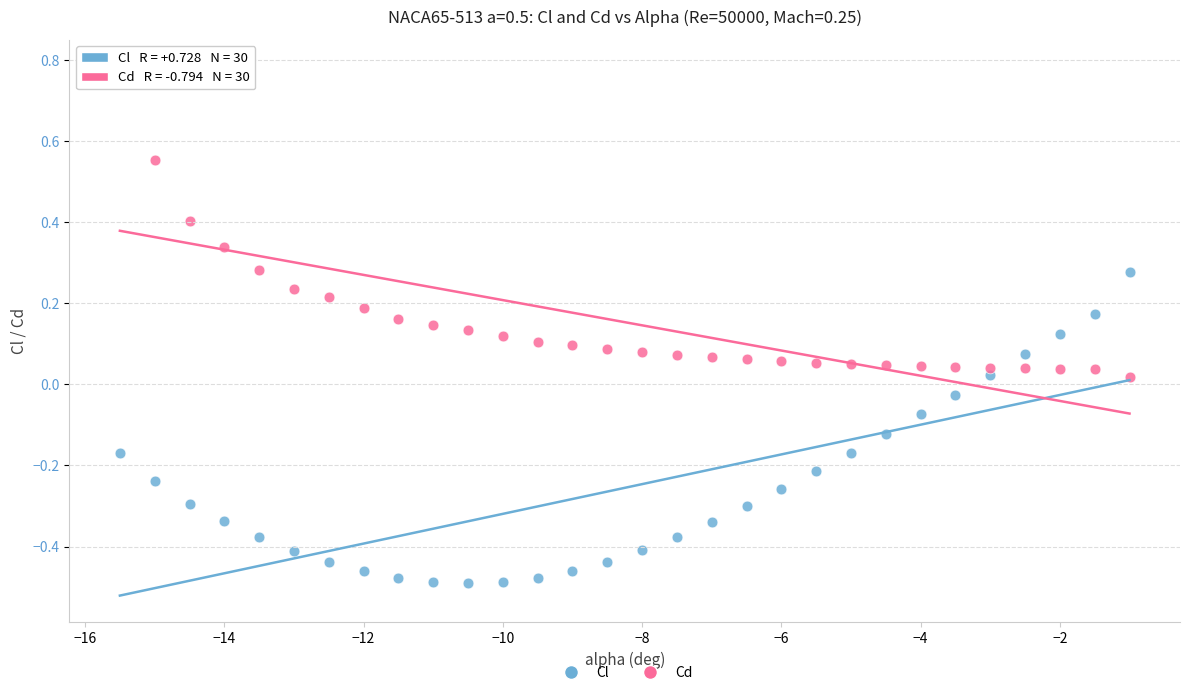

What is the X range (max minus min) for the scatter plot?

14.5